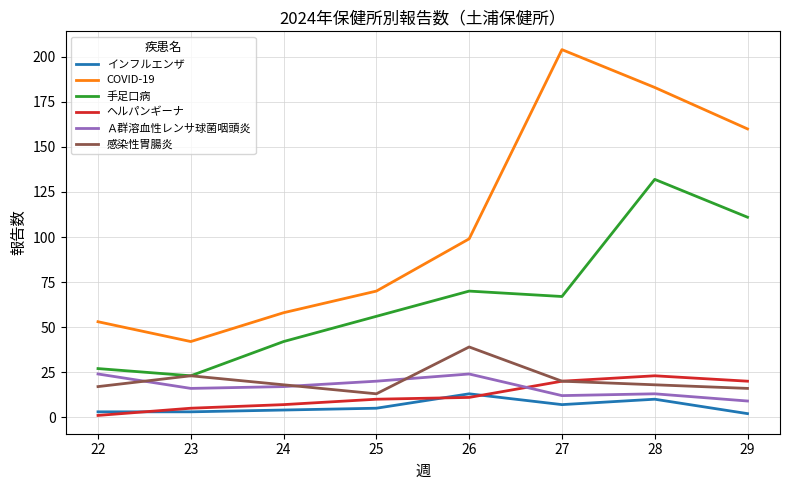

What is the maximum value shown in the chart?

204